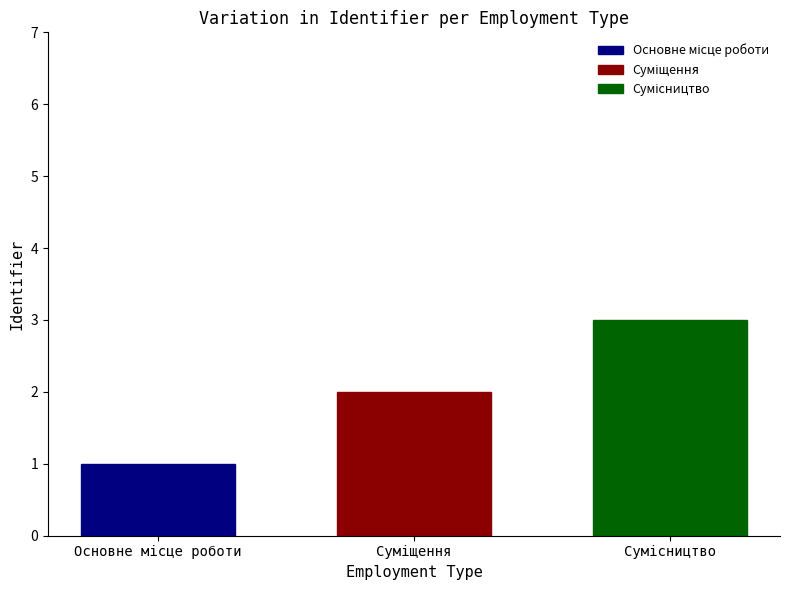

Count the number of data series in this chart.

3